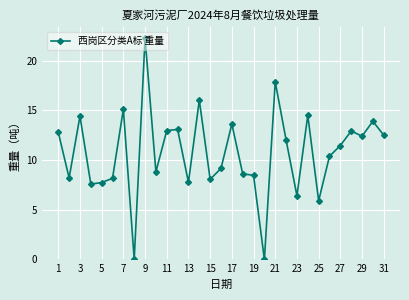

True or false: the data has more than 0 interior local peaks.

True